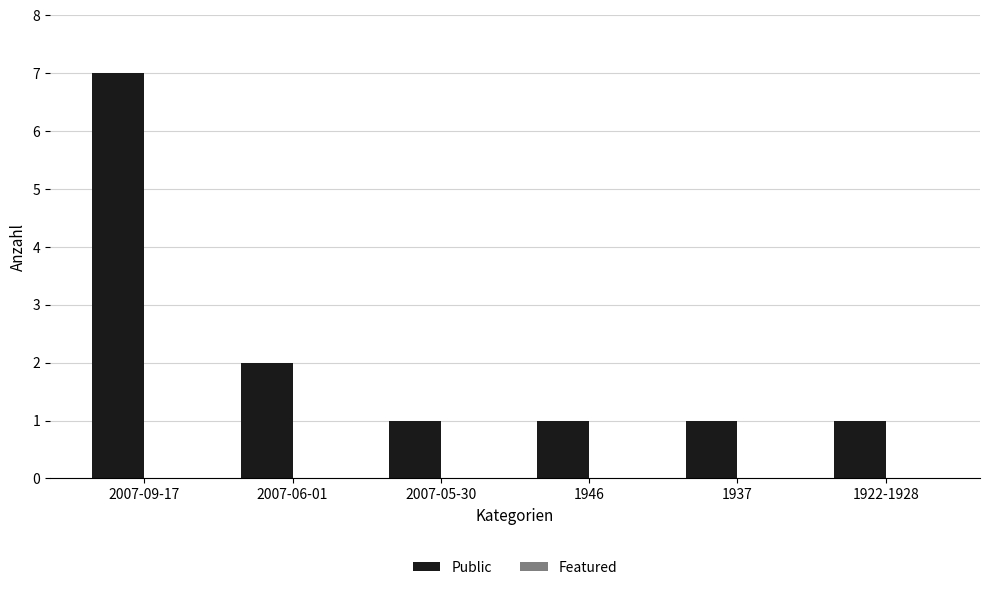

Where is the data nearest to the value 4?

2007-06-01